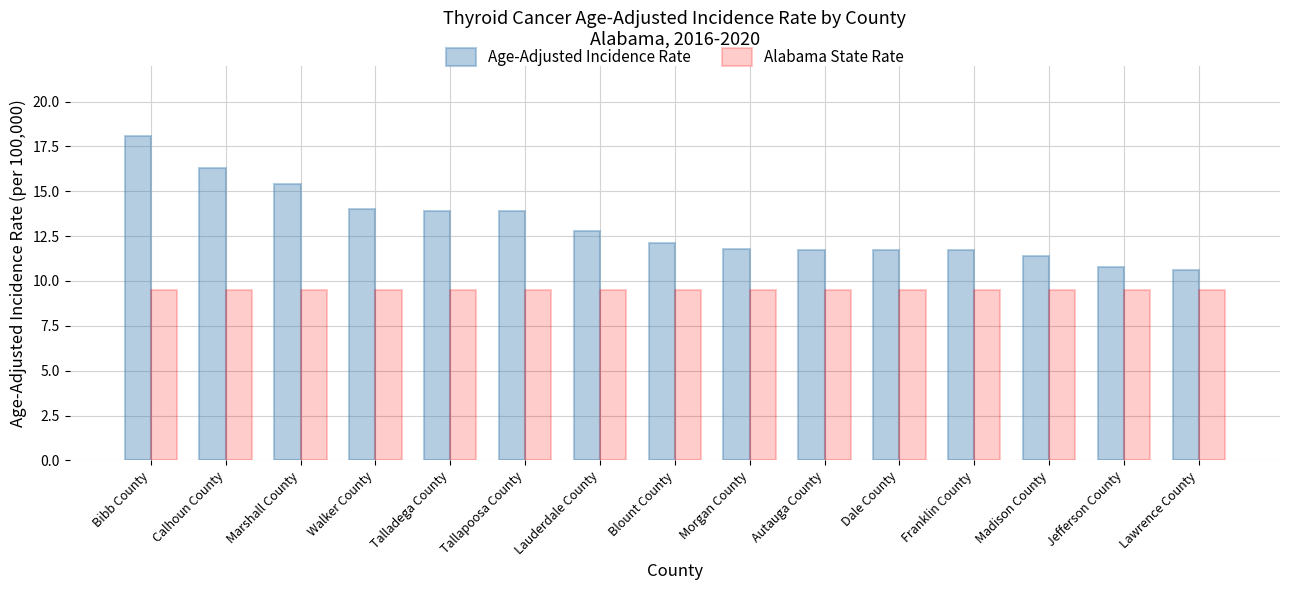

What is the label of the 14th bar from the left?

Jefferson County